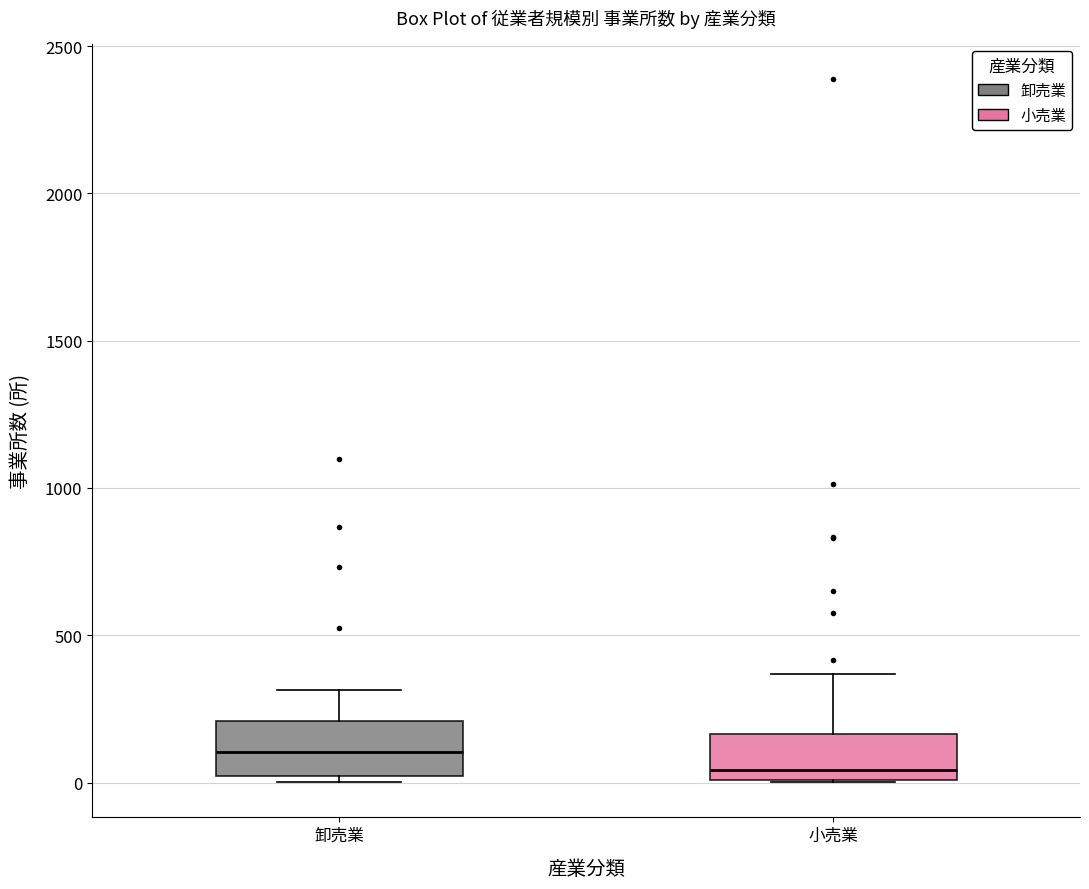

Reading left to right, transcribe this box plot: for each box, give where its median line is, the range the box spans, and where its two whiskers end, as read against the y-axis. The values are not printed on the chart, so give them approximately, as read against the axis.

卸売業: median 100, box 0 to 200, whiskers 0 (just below the box's lower edge) to 300
小売業: median 50, box 0 to 150, whiskers 0 to 350